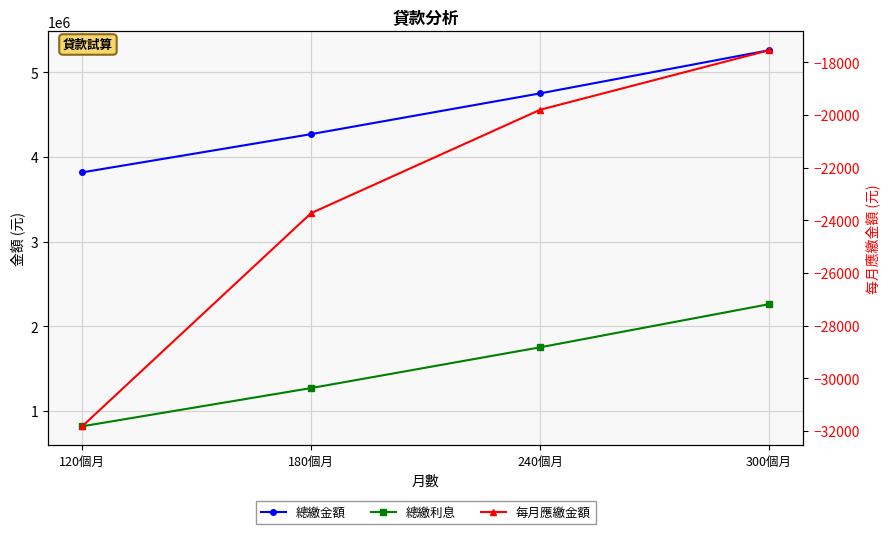

Reading left to right, transcribe all the data shown in this chart.

總繳金額: 120個月=3818400	180個月=4270320	240個月=4751760	300個月=5261400
總繳利息: 120個月=818400	180個月=1270320	240個月=1751760	300個月=2261400
每月應繳金額: 120個月=-31820	180個月=-23724	240個月=-19799	300個月=-17538